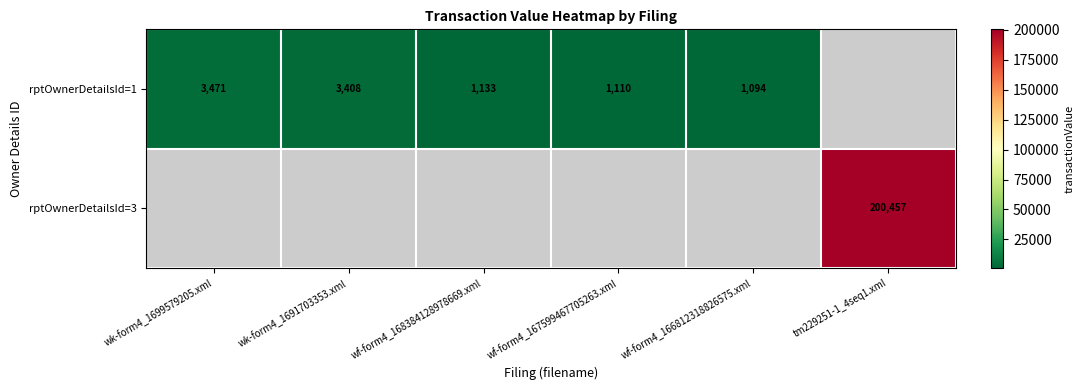

Is it true that rptOwnerDetailsId=3 equals 200457 at tm229251-1_4seq1.xml?

True